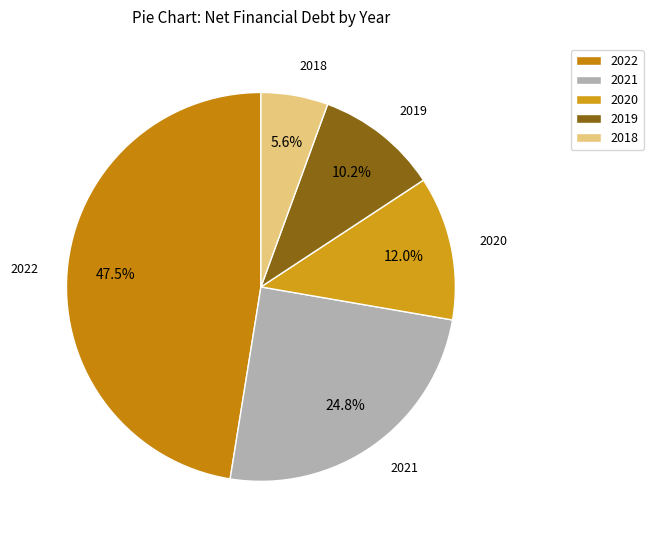

Is there a majority slice in this chart?

No